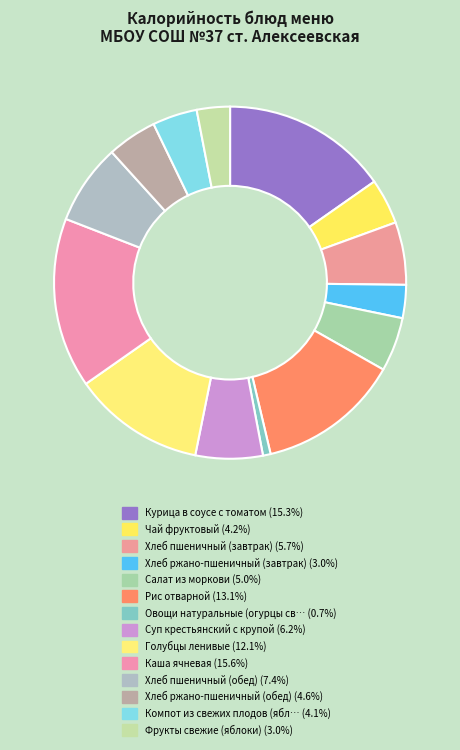

How many segments does this pie chart have?

14